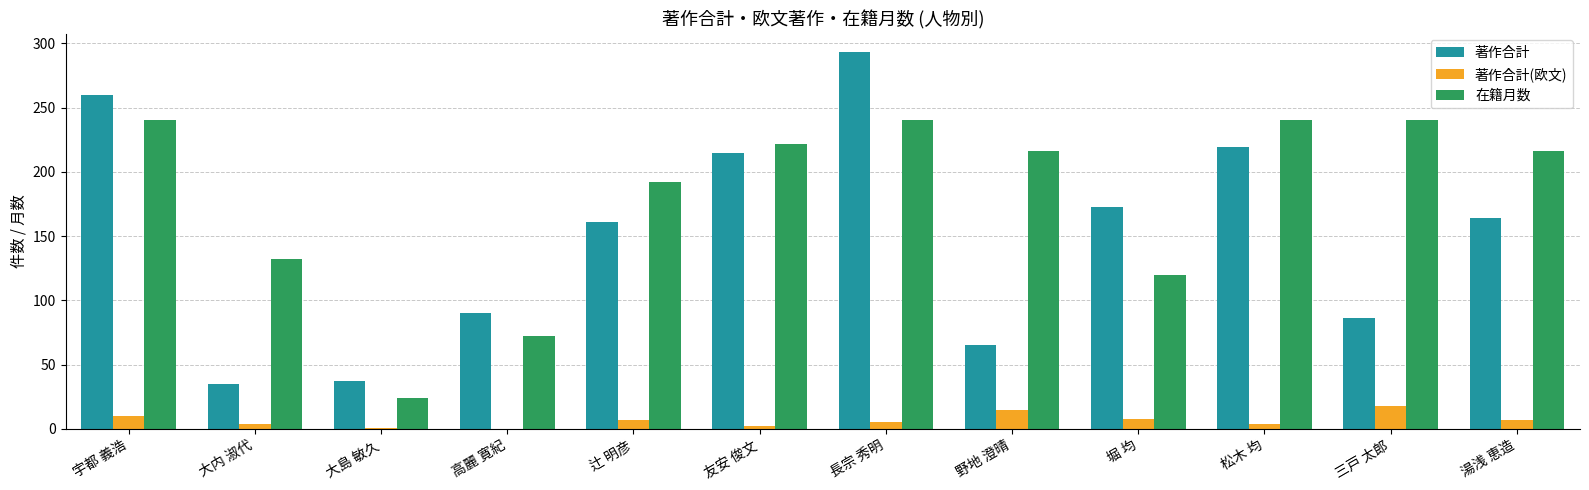

The value of 著作合計 at 松木 均 is 219. True or false?

True